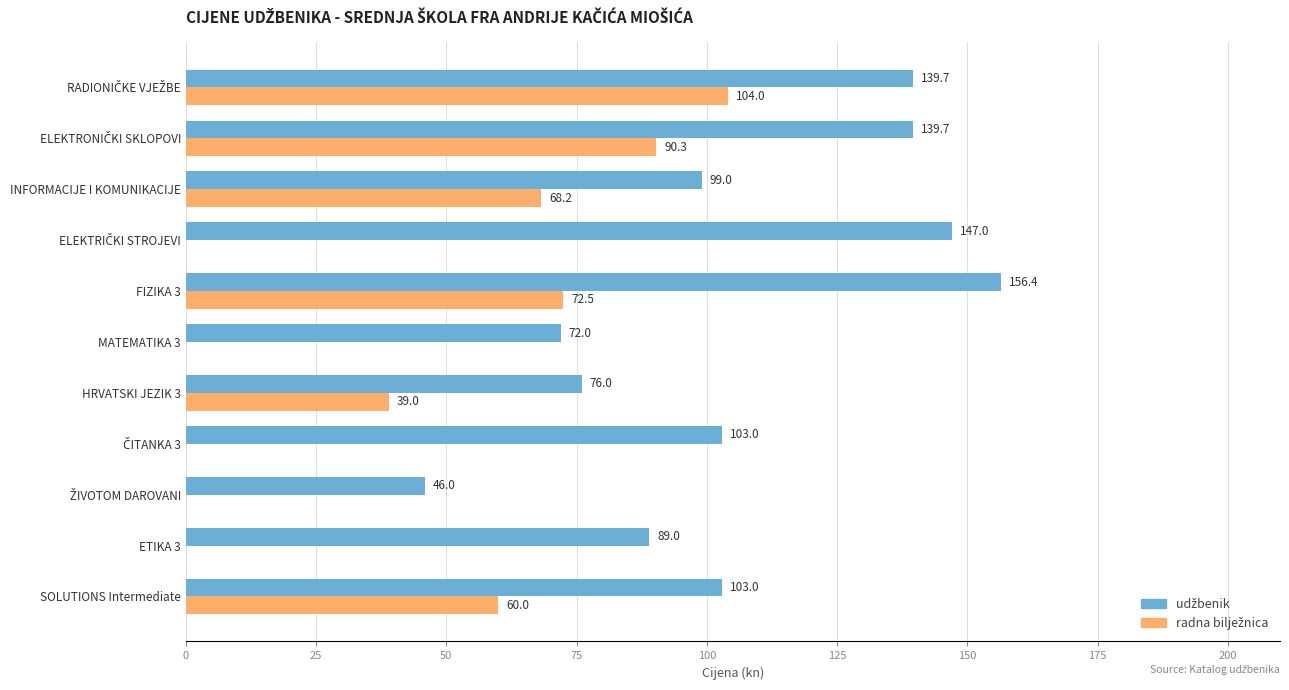

What is the total value across all series at HRVATSKI JEZIK 3?

115.0